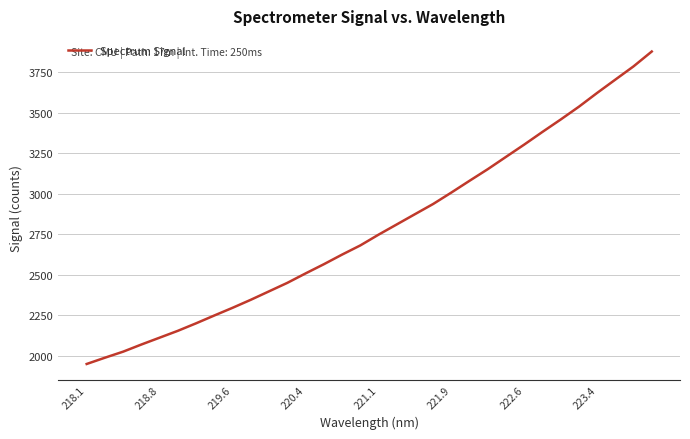

Does the chart display data point markers on the line(s)?

No